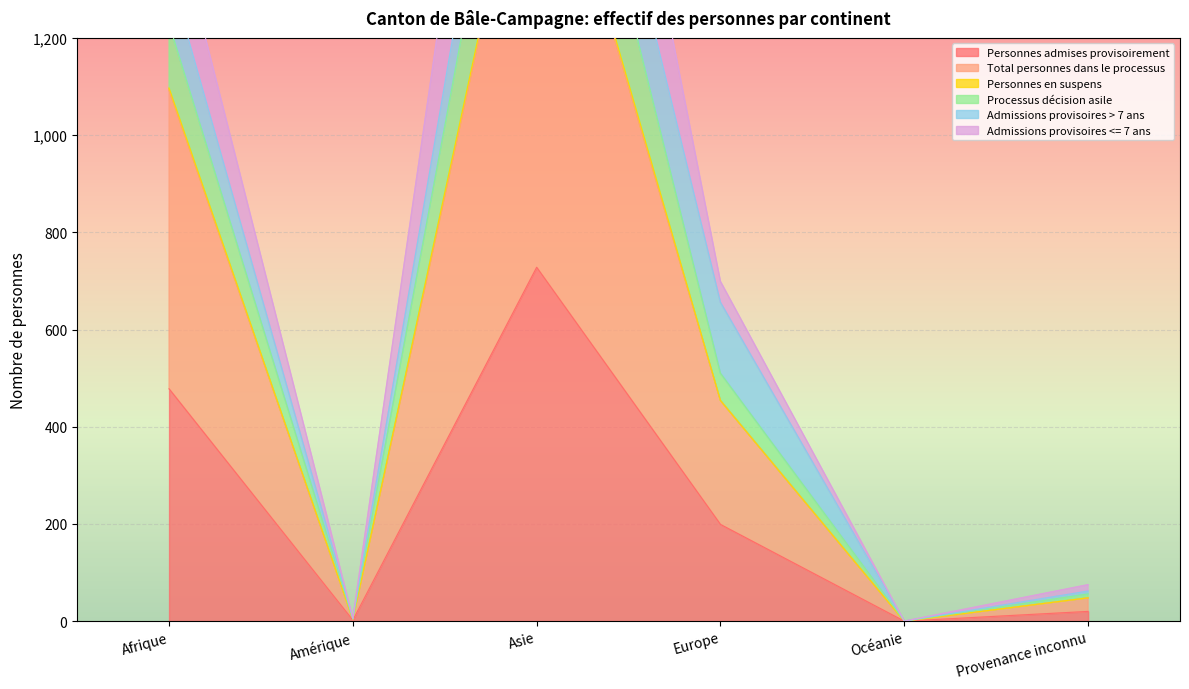

How many data points does each series have?

6